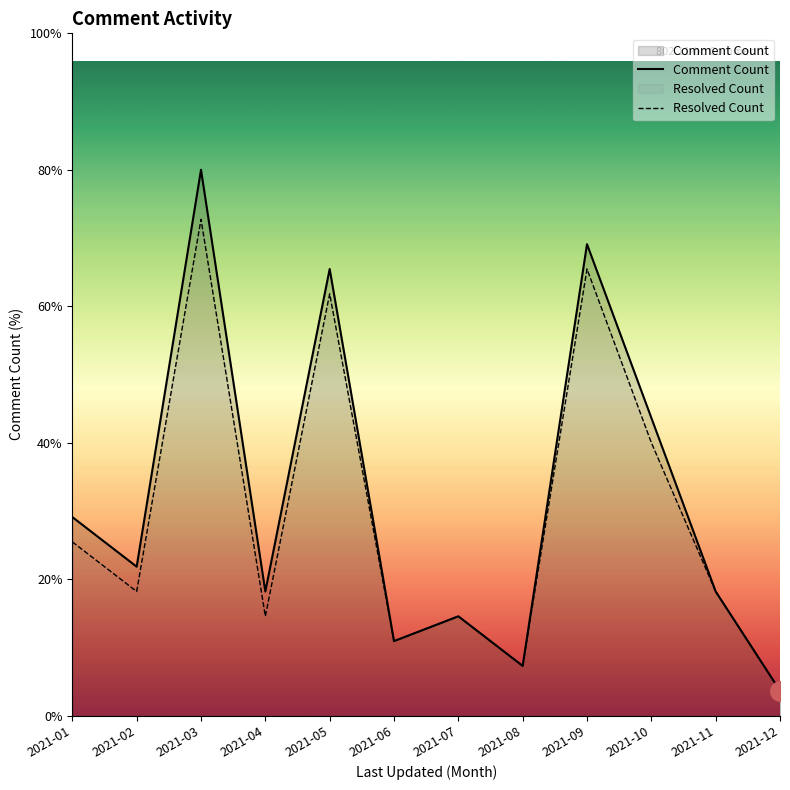

True or false: Comment Count and Resolved Count intersect in this chart.

False